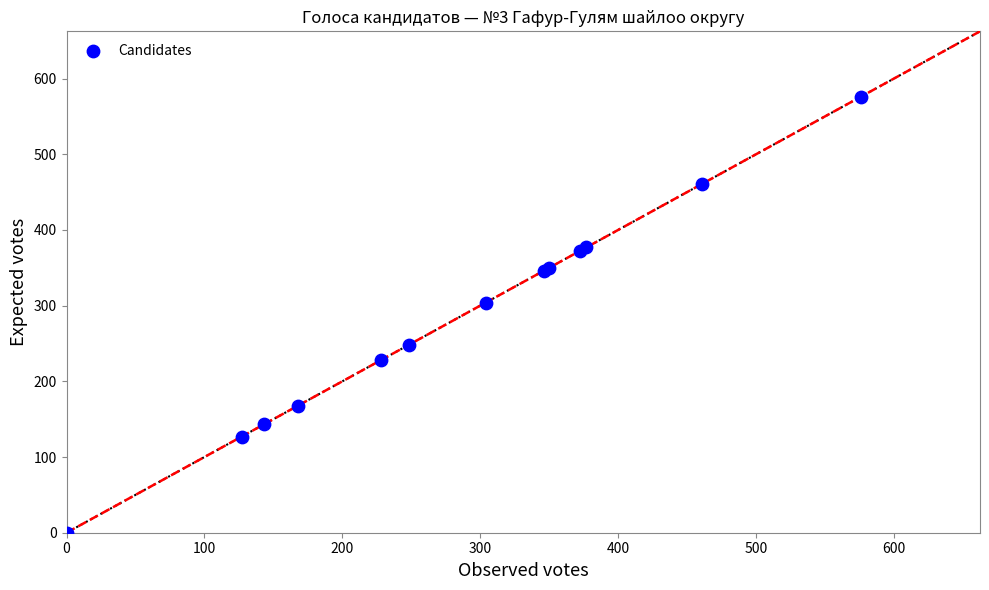

What Y value in the scatter plot is closest to 288?

304